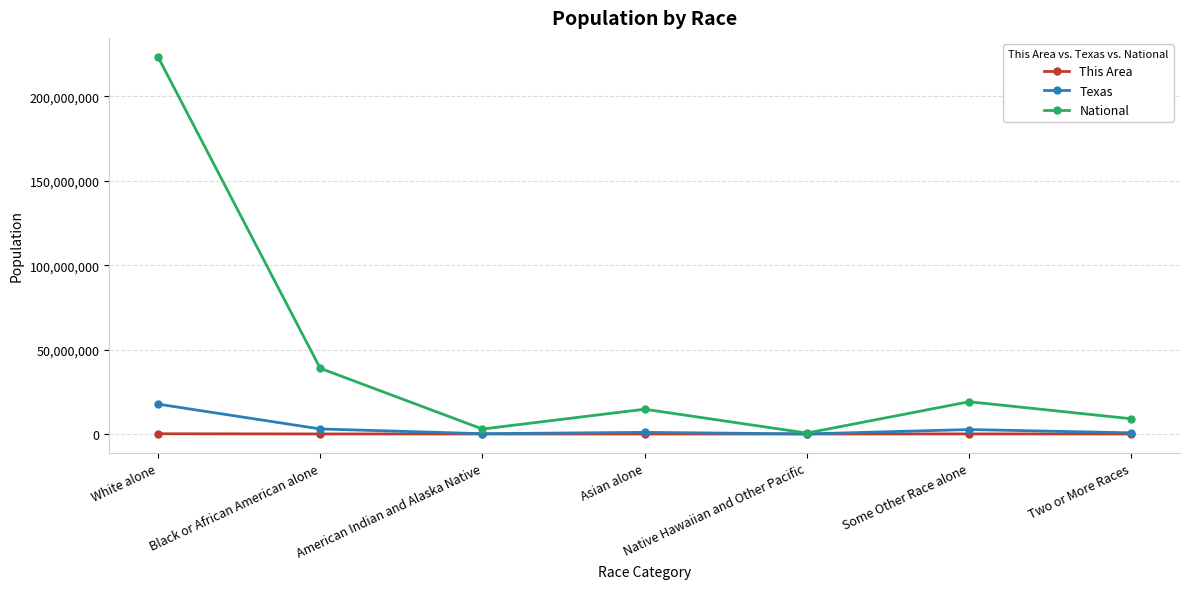

What is the sum of all This Area values?

178044